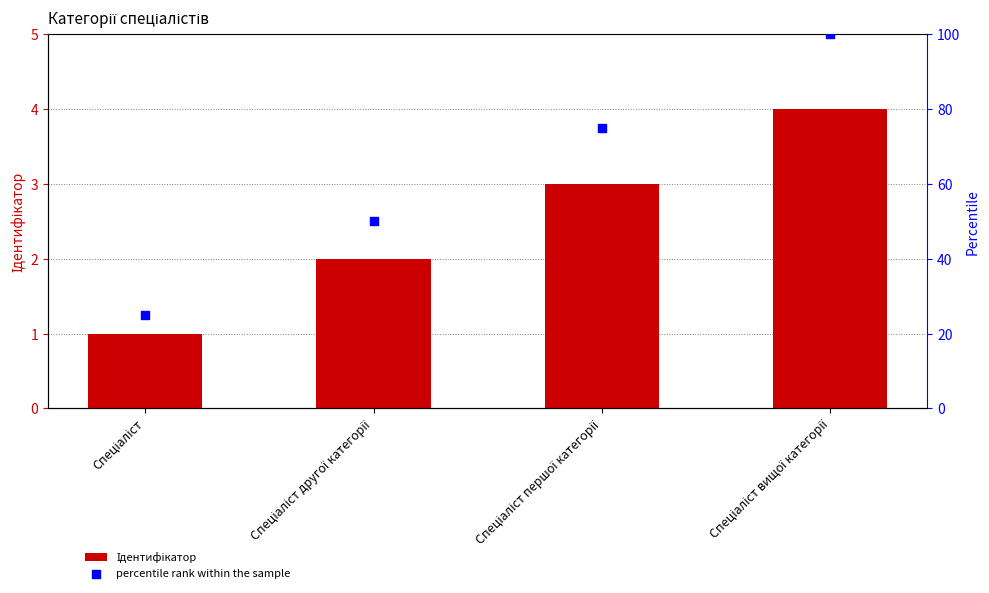

Which series reaches the minimum Y coordinate?

Ідентифікатор